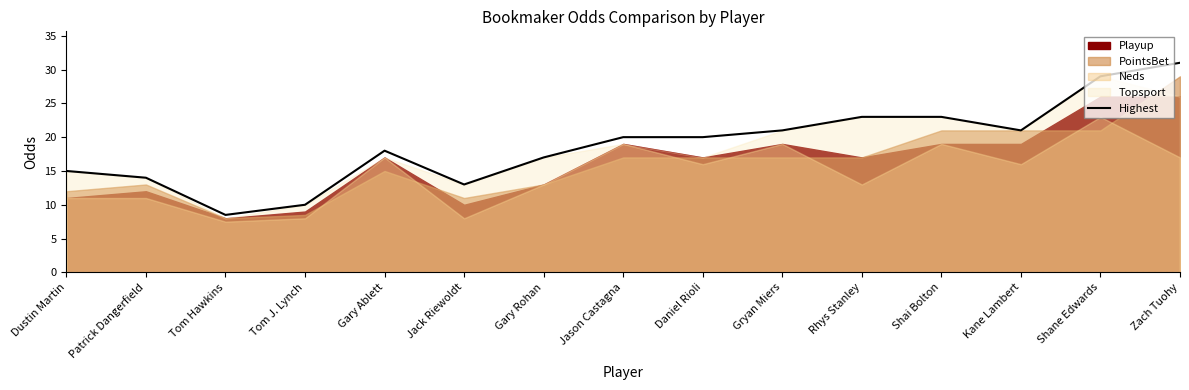

How many interior local peaks (higher than both neighbors) does the data have?

1